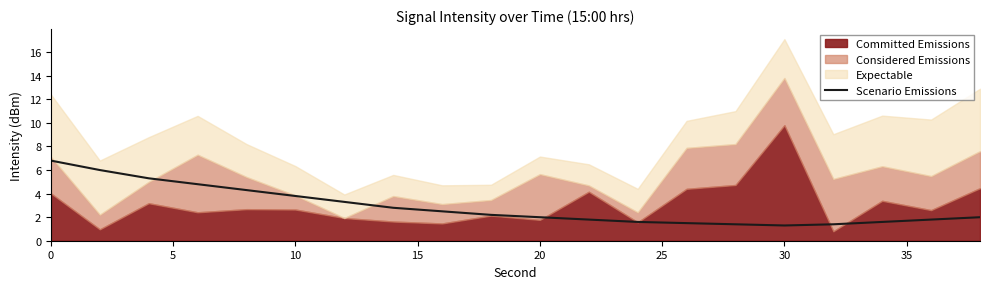

What is the lowest value of the Scenario Emissions series?

1.3